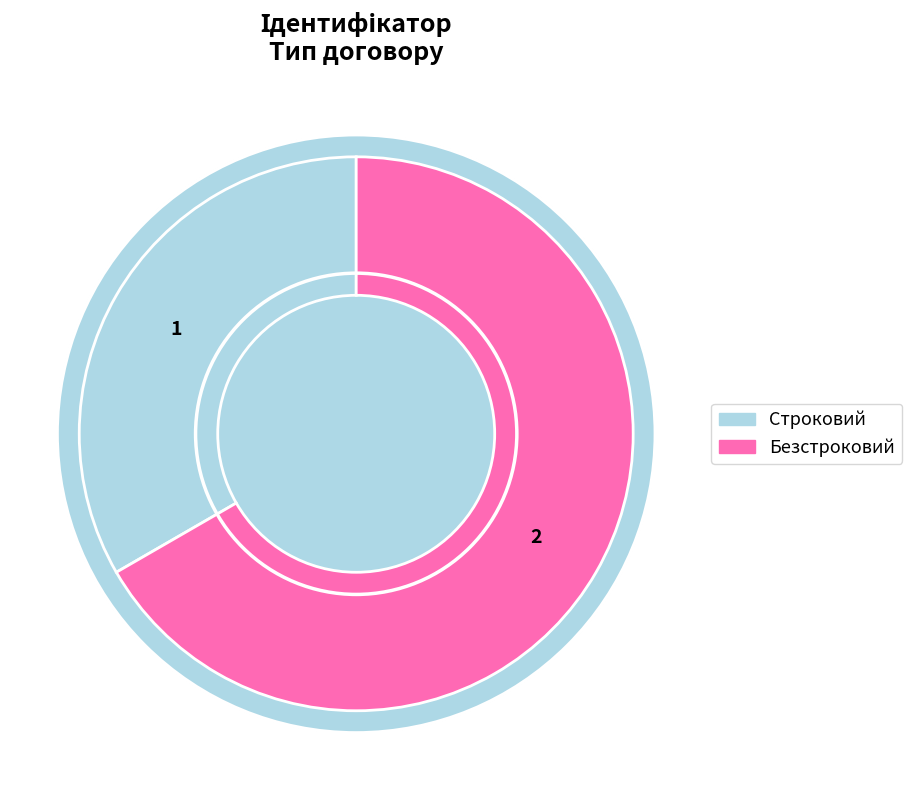

To the nearest percent, what is the average slice percentage?

50%